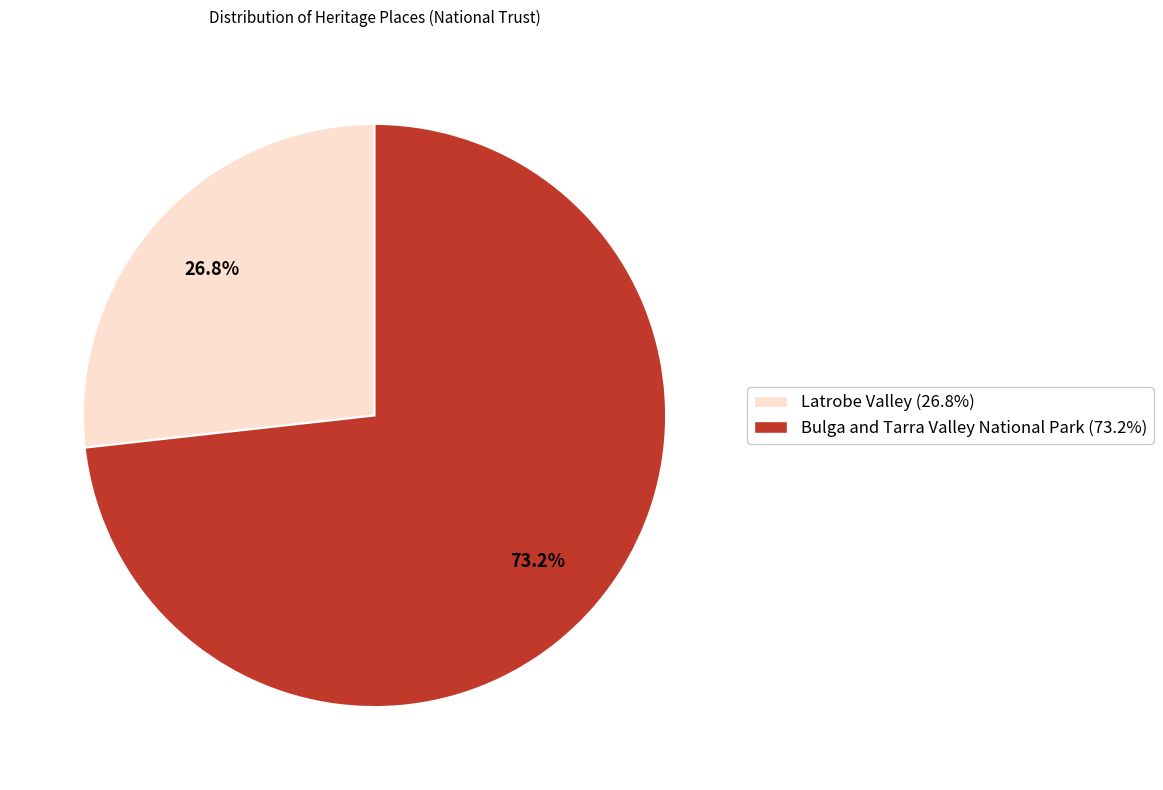

Rank the categories by value from highest to lowest.

Bulga and Tarra Valley National Park, Latrobe Valley